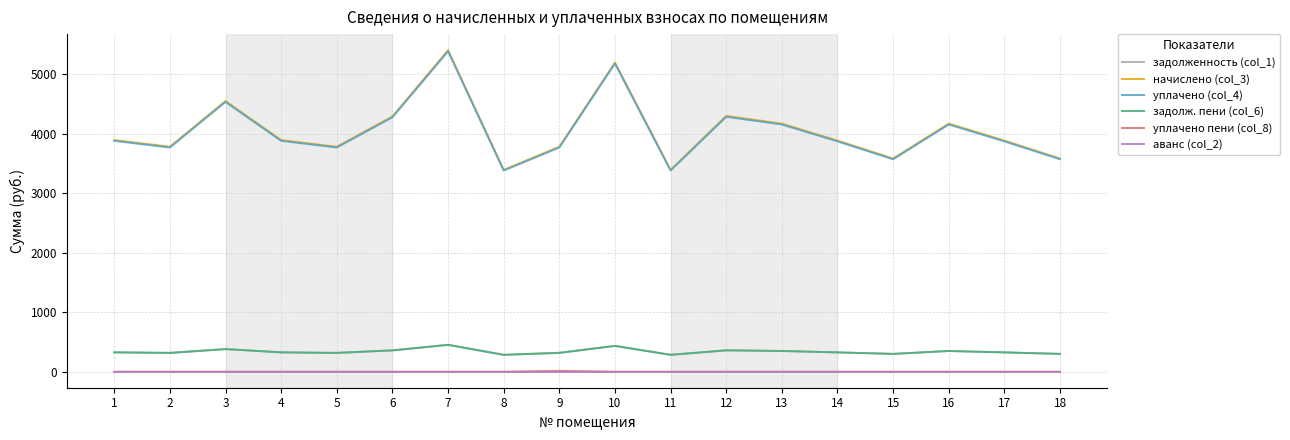

At which label does задолженность (col_1) first exceed 324?

1